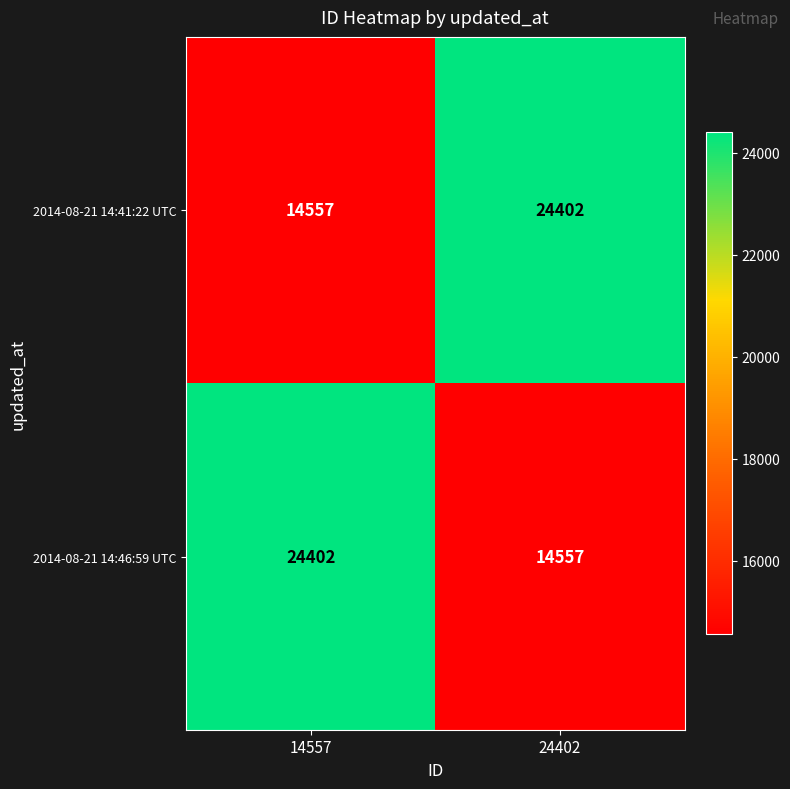

What is the average value of the 2014-08-21 14:41:22 UTC series?

19480